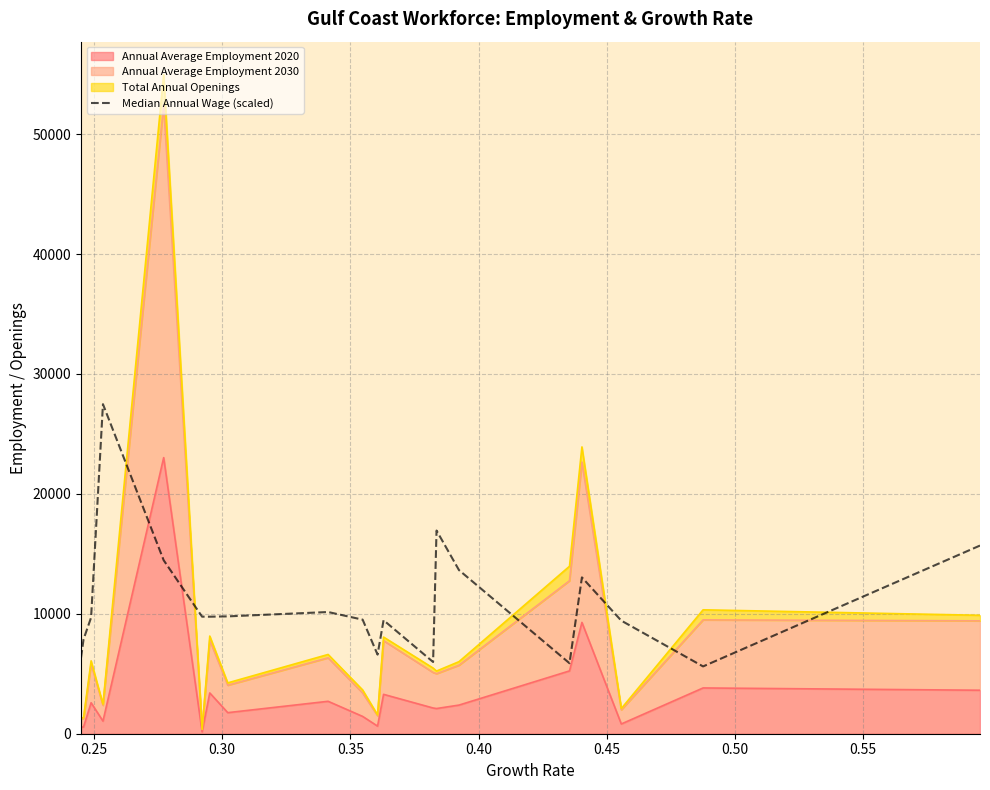

True or false: the data shows 7130.1 at 13.

False